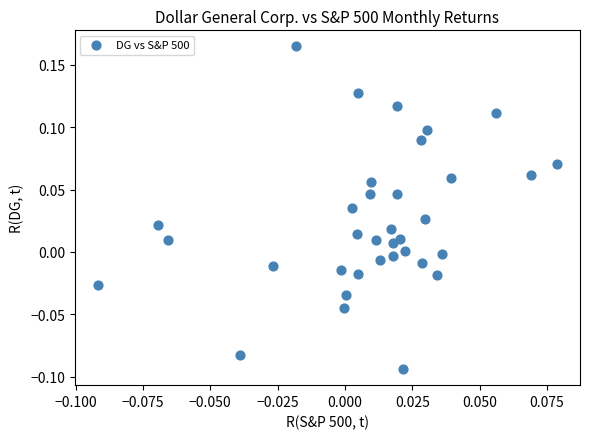

What is the range of Y values (max minus min)?

0.3